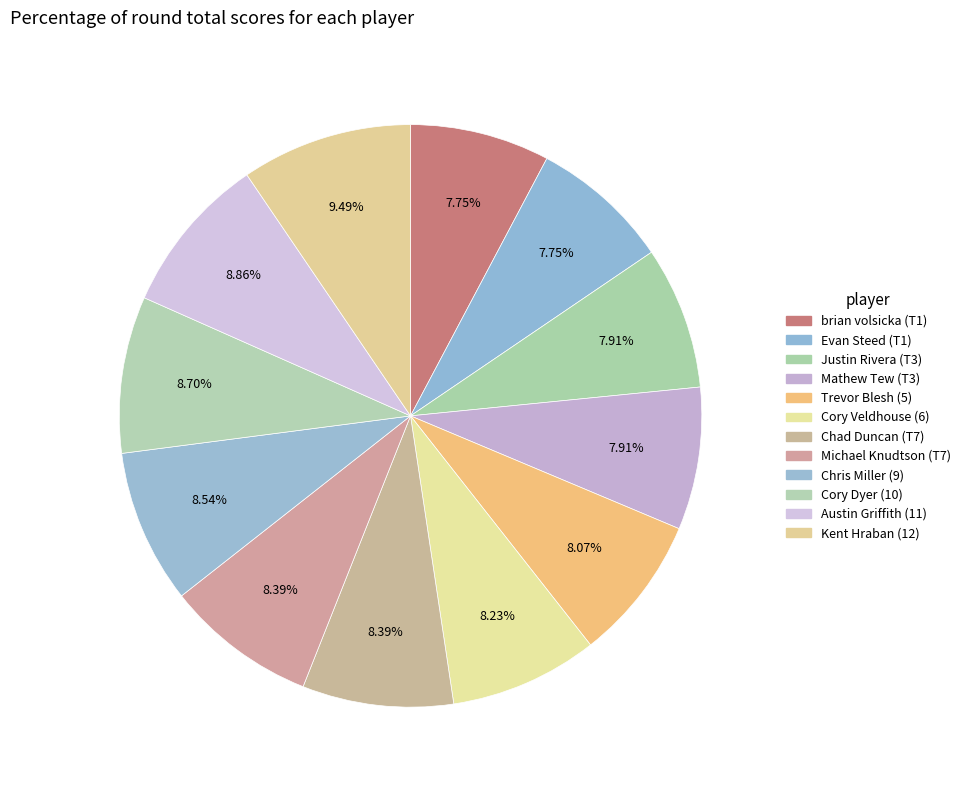

To the nearest percent, what portion does Chris Miller (9) represent?

9%